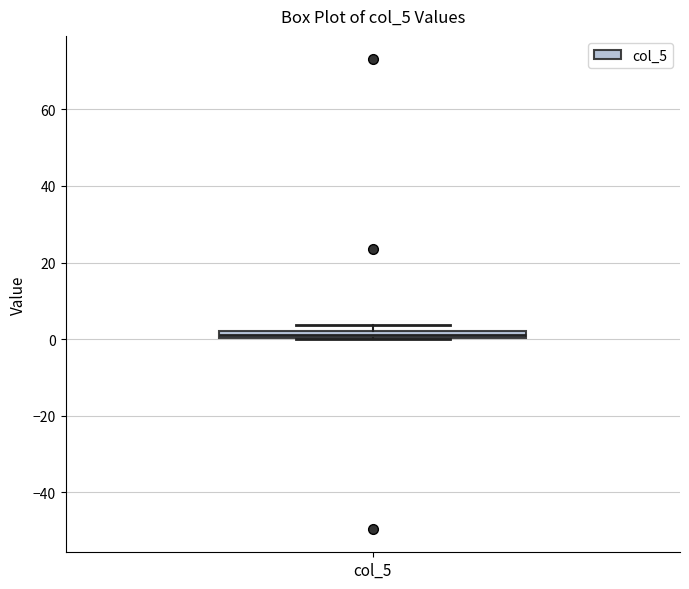

Where is the lower edge of the box for col_5 on the y-axis? The values are not printed on the chart, so give them approximately, as read against the axis.

0